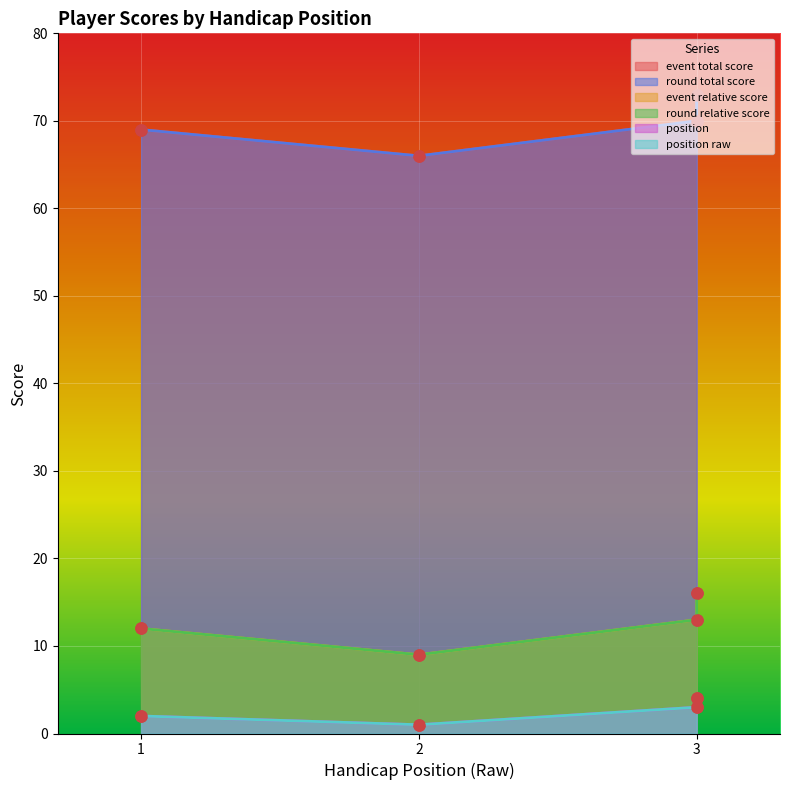

What value does the round_relative_score series have at 2?

9